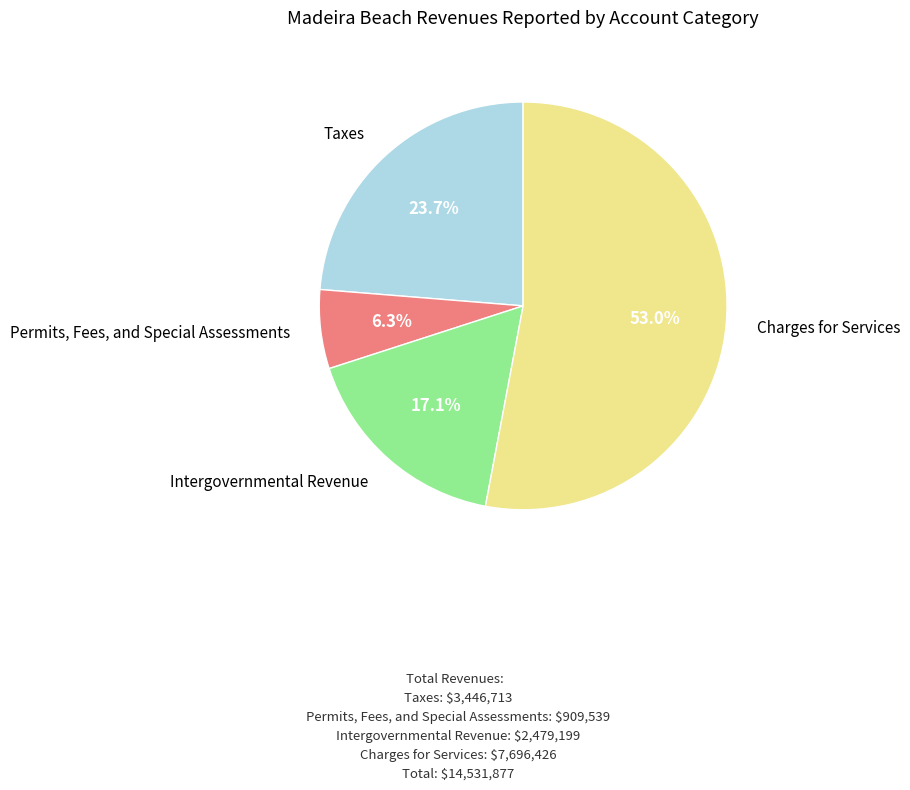

How many slices are in this pie chart?

4